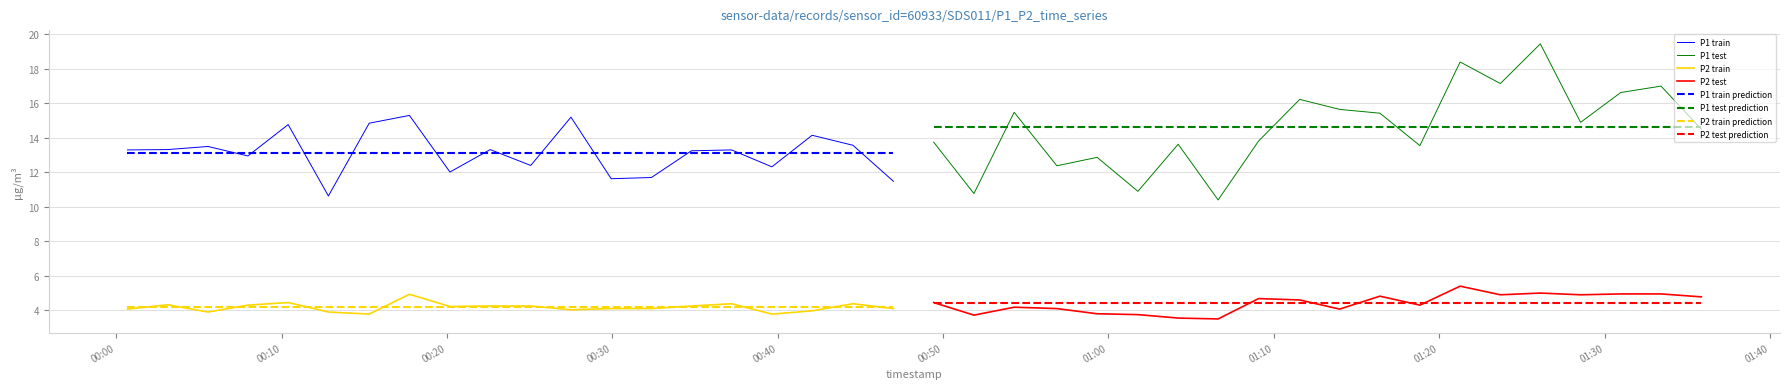

True or false: P1 test and P2 test cross at least once.

False